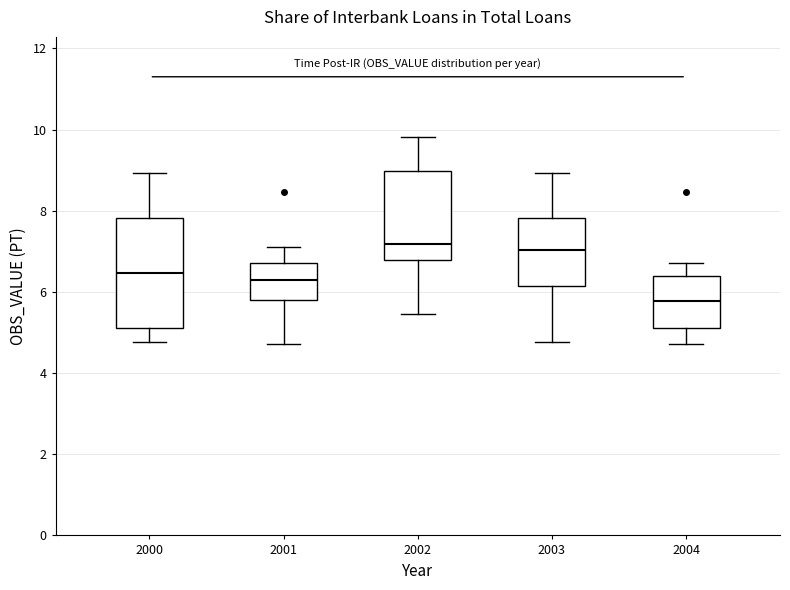

Reading left to right, transcribe this box plot: for each box, give where its median line is, the range the box spans, and where its two whiskers end, as read against the y-axis. The values are not printed on the chart, so give them approximately, as read against the axis.

2000: median 6.4, box 5.2 to 7.8, whiskers 4.8 to 9.0
2001: median 6.2, box 5.8 to 6.8, whiskers 4.8 to 7.2
2002: median 7.2, box 6.8 to 9.0, whiskers 5.4 to 9.8
2003: median 7.0, box 6.2 to 7.8, whiskers 4.8 to 9.0
2004: median 5.8, box 5.2 to 6.4, whiskers 4.8 to 6.8